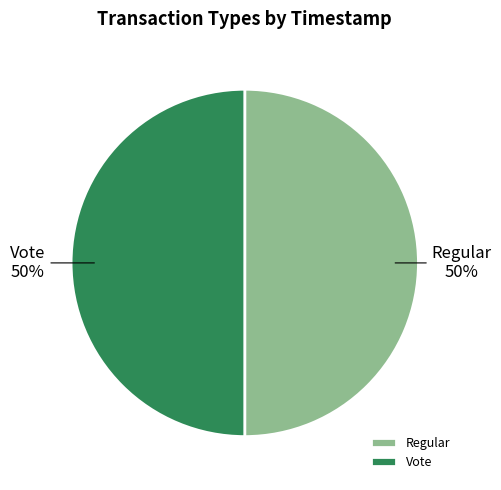

Count the number of slices in the pie.

2